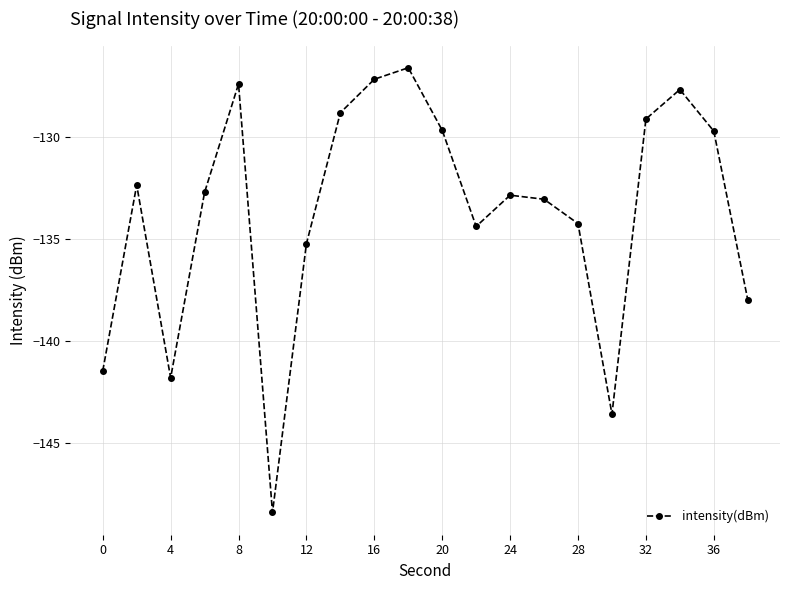

What is the value of the 14th point from the left?

-133.1